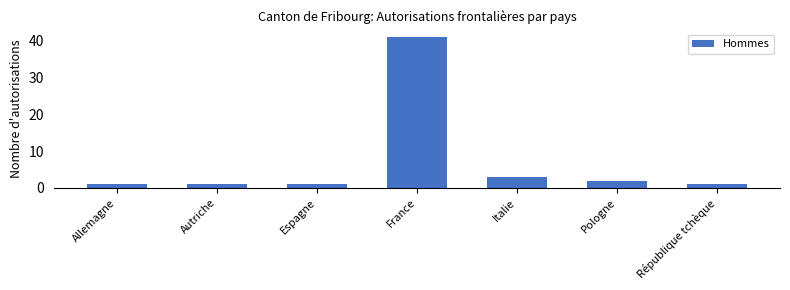

Reading left to right, extract all data points from this chart.

1	1	1	41	3	2	1